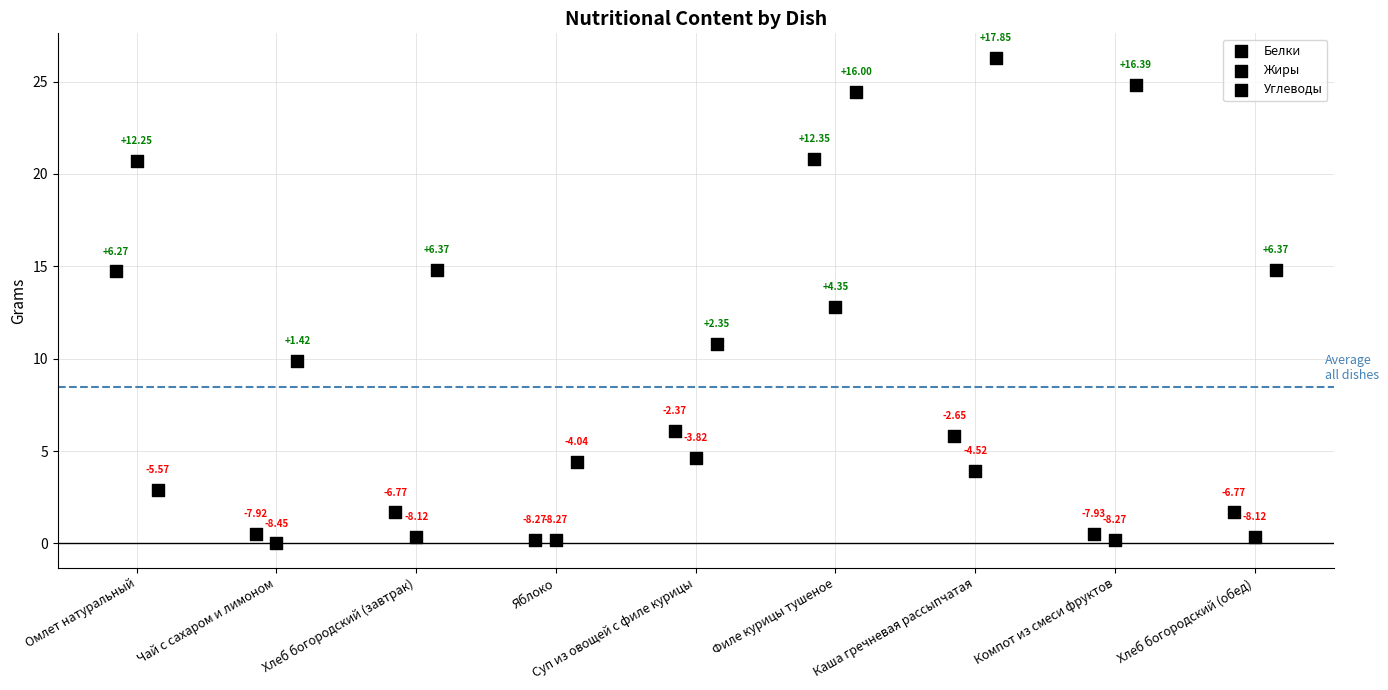

Which series has the widest spread of Y values?

Углеводы